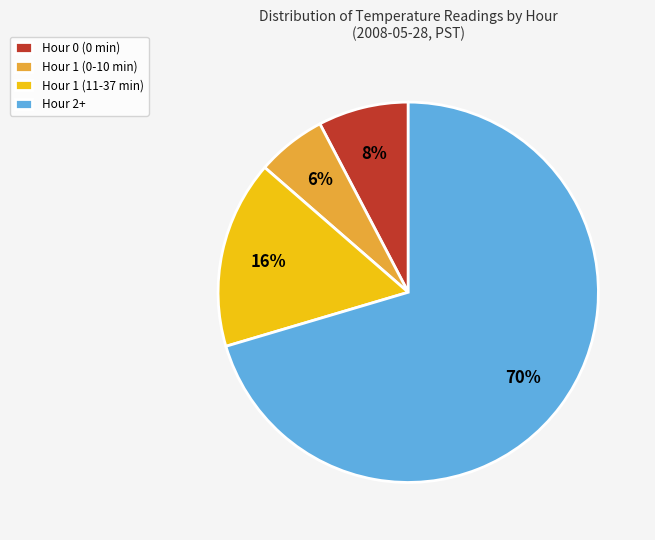

Which category accounts for the majority?

Hour 2+